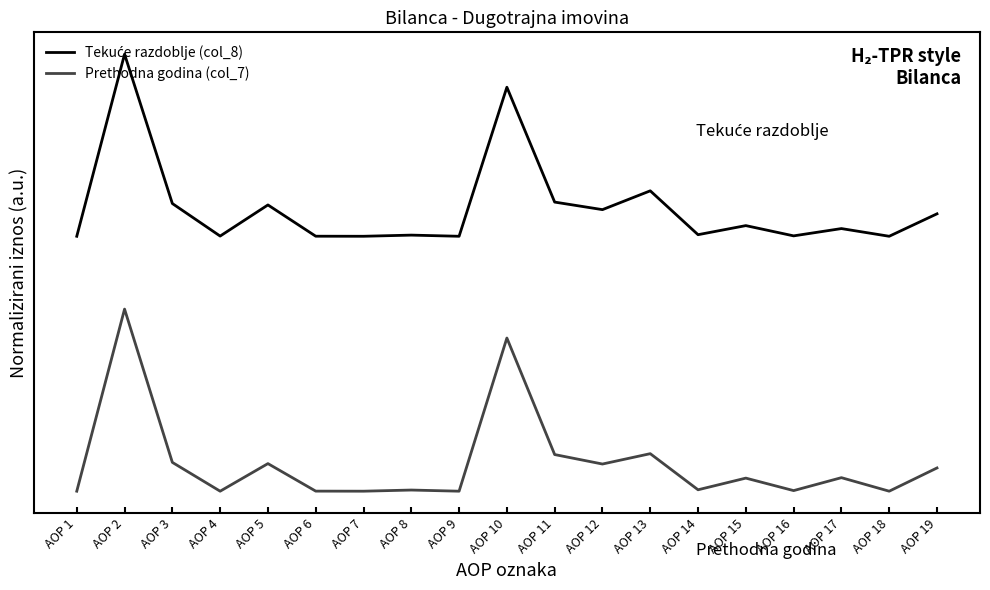

True or false: Prethodna godina (col_7) has more than 2 interior local peaks.

True